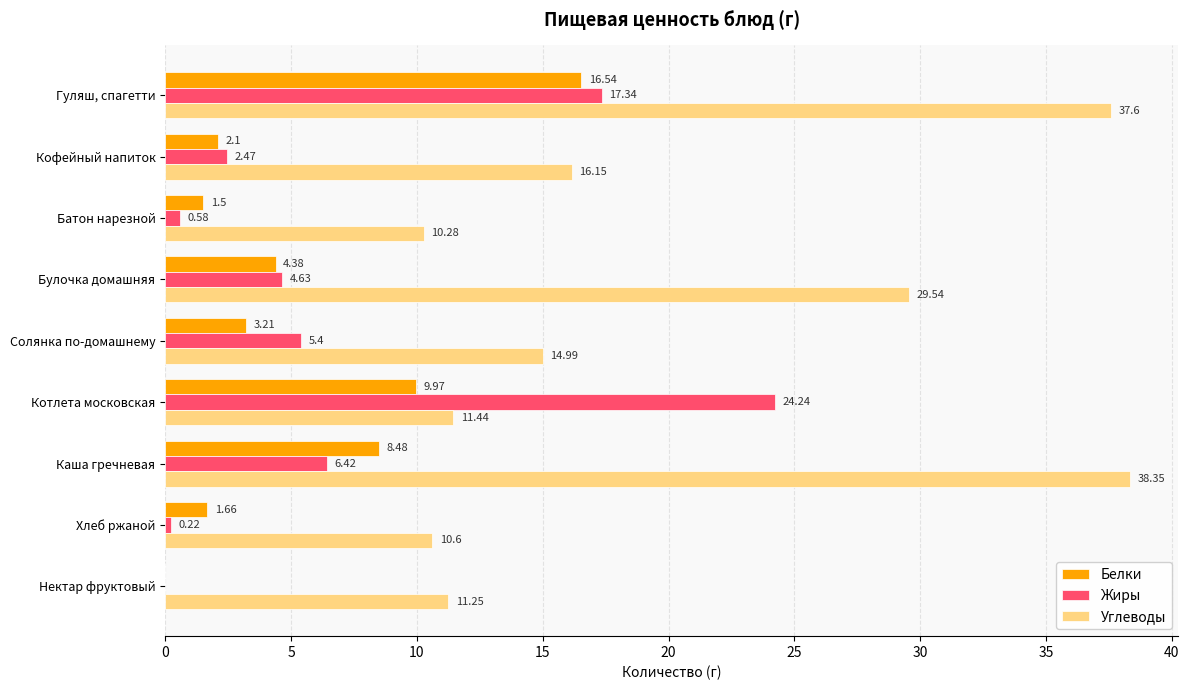

Which series has the largest total across all categories?

Углеводы